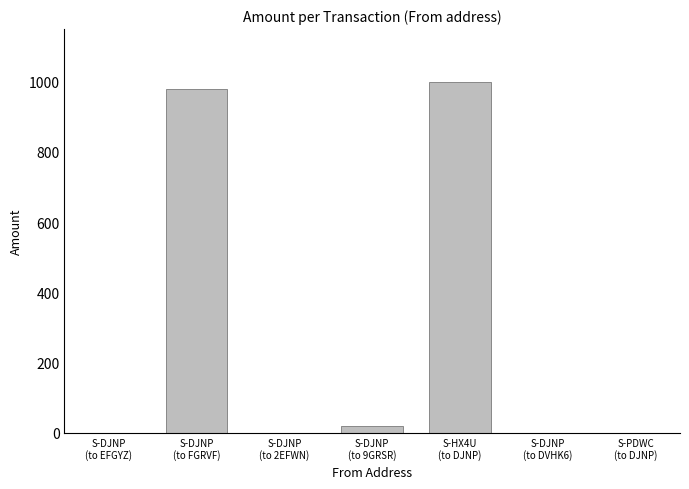

What is the greatest value displayed?

999.3